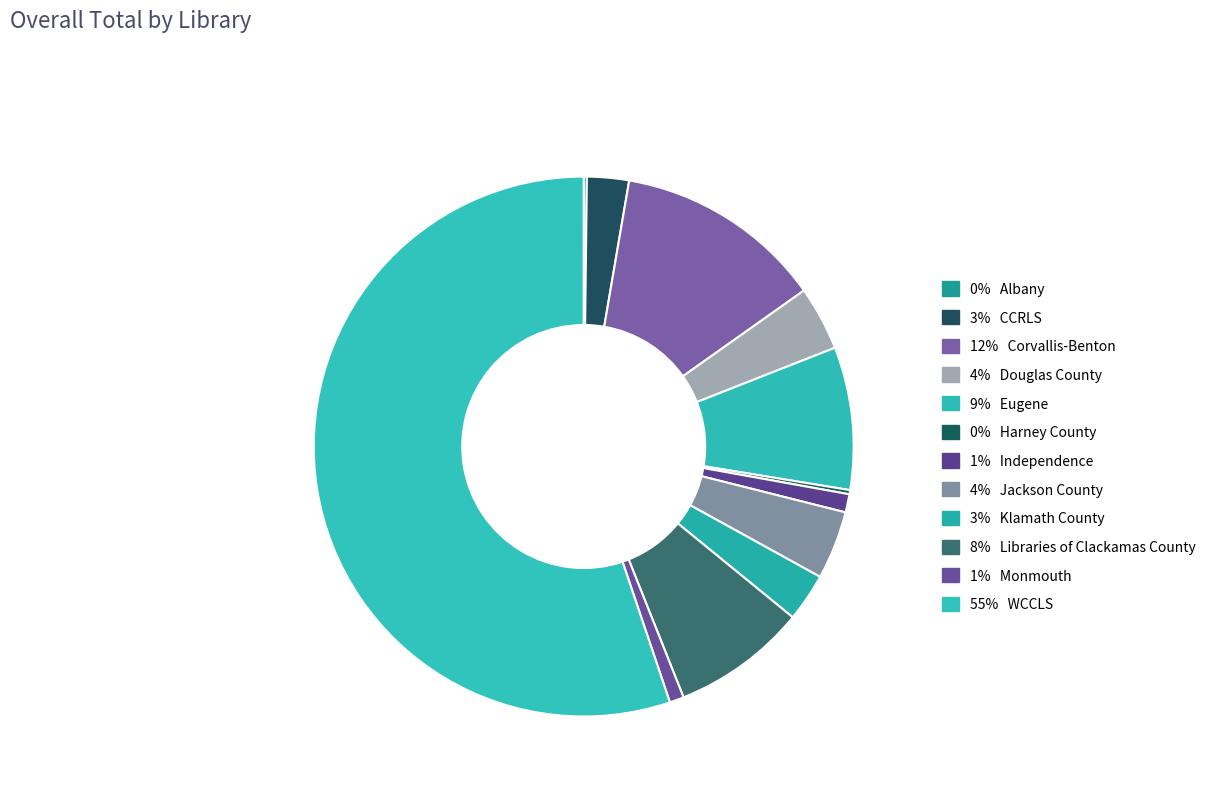

Which category has the smallest portion of the pie?

Albany